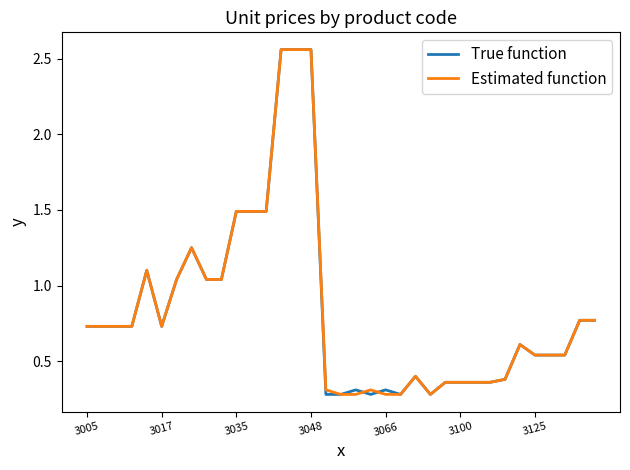

What is the lowest value of the True function series?

0.3